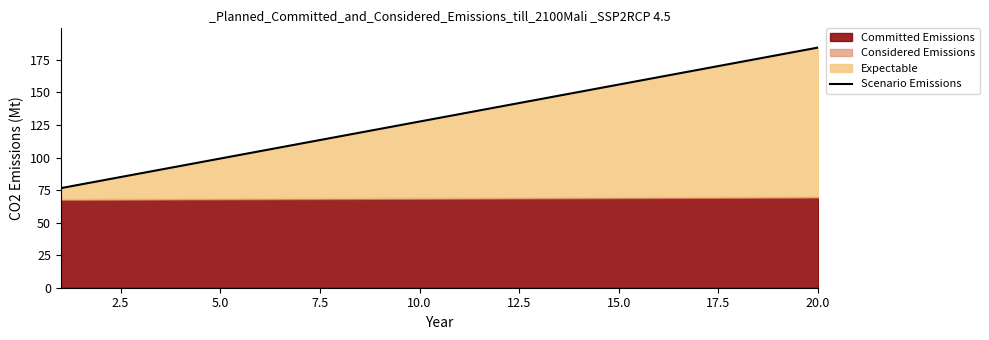

True or false: the data has more than 0 interior local peaks.

False